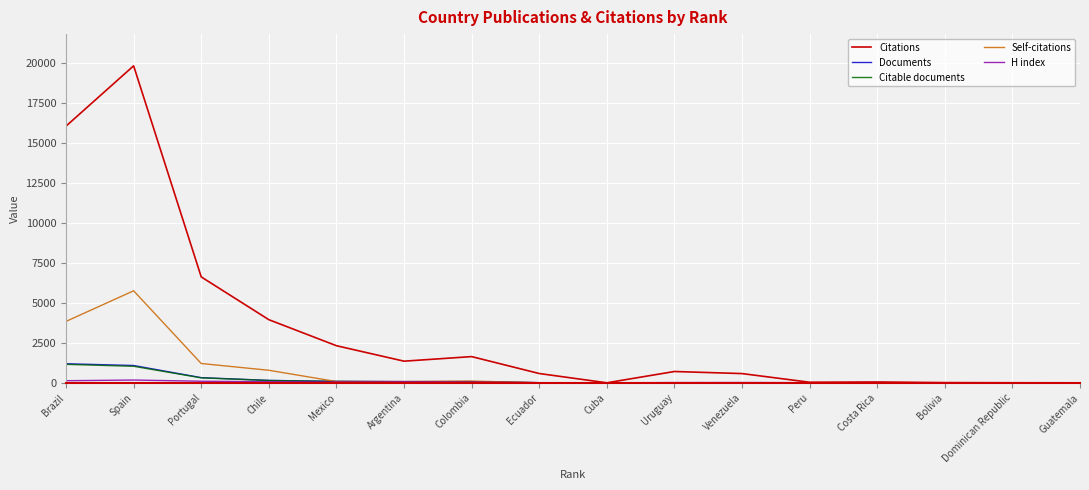

Which series has the largest total across all categories?

Citations